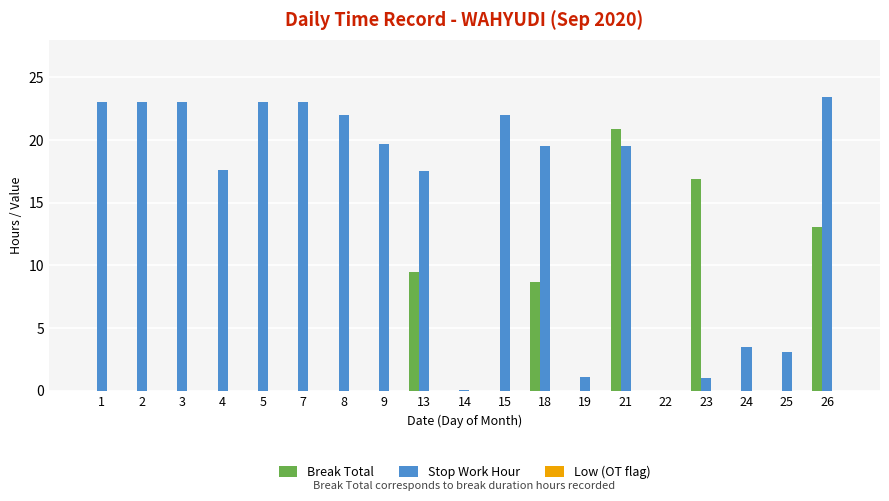

Is it true that Break Total equals 0.0 at 25?

True